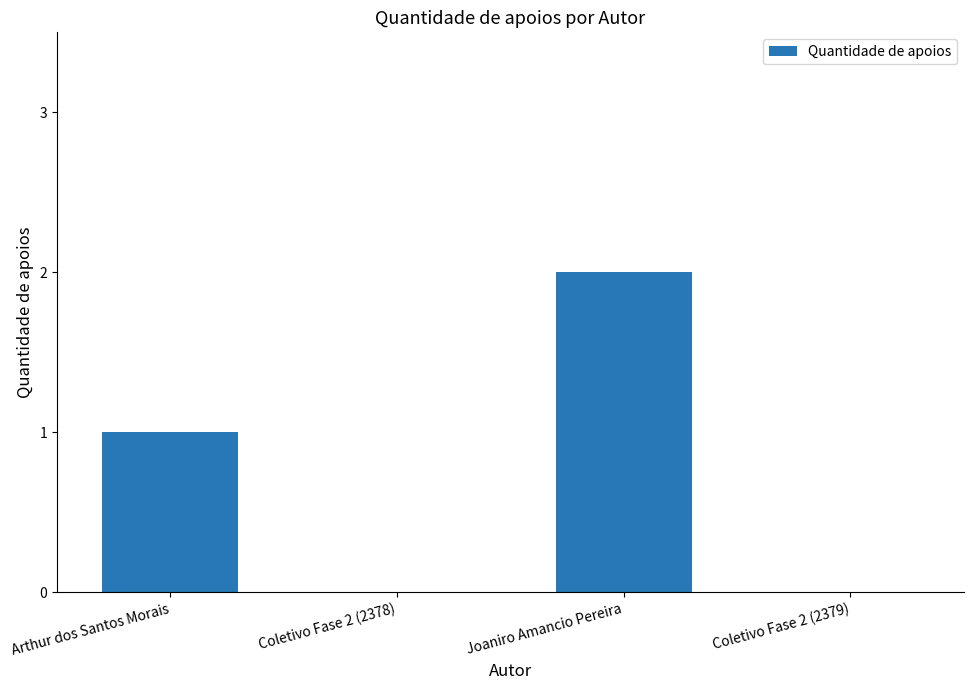

What is the sum of the values at Arthur dos Santos Morais and Joaniro Amancio Pereira?

3